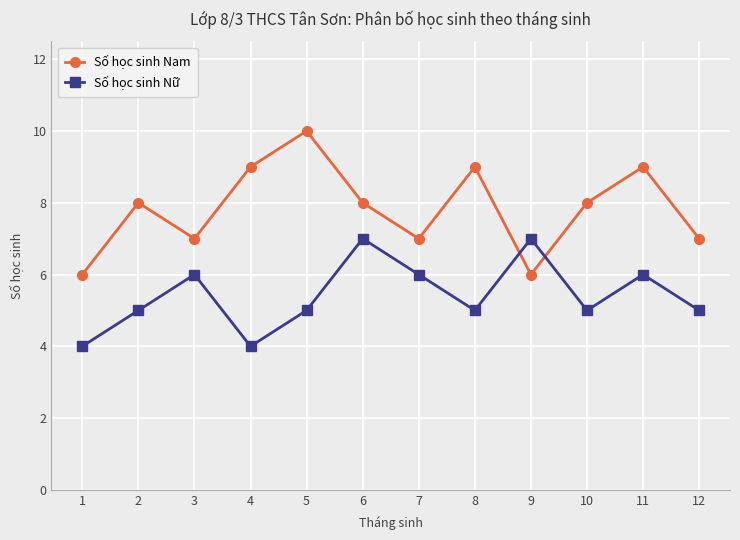

Count the number of categories in the chart.

12